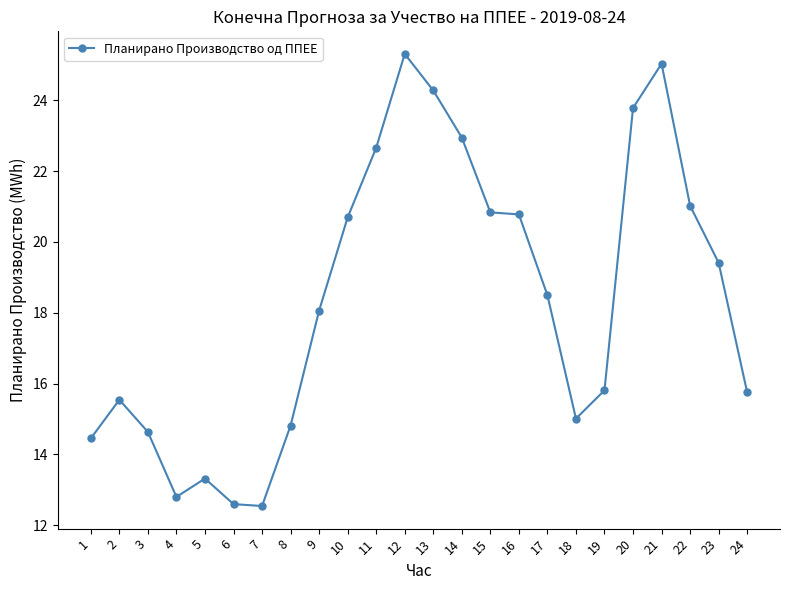

At which category does the data reach its first local peak?

2